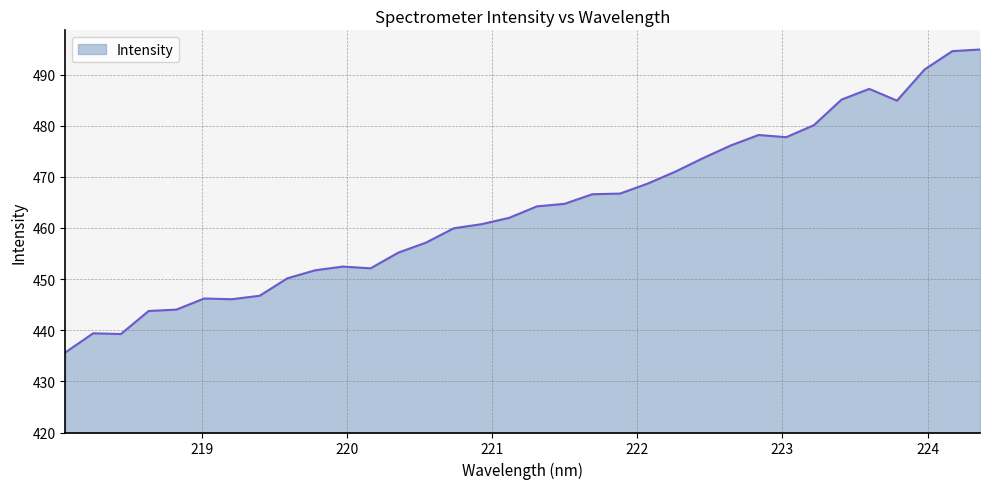

What is the smallest value displayed?

435.7